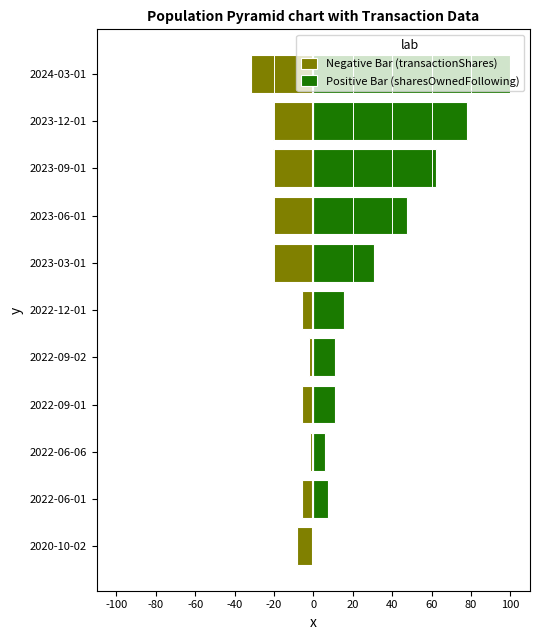

Which has a higher value, 80 or -100?

80